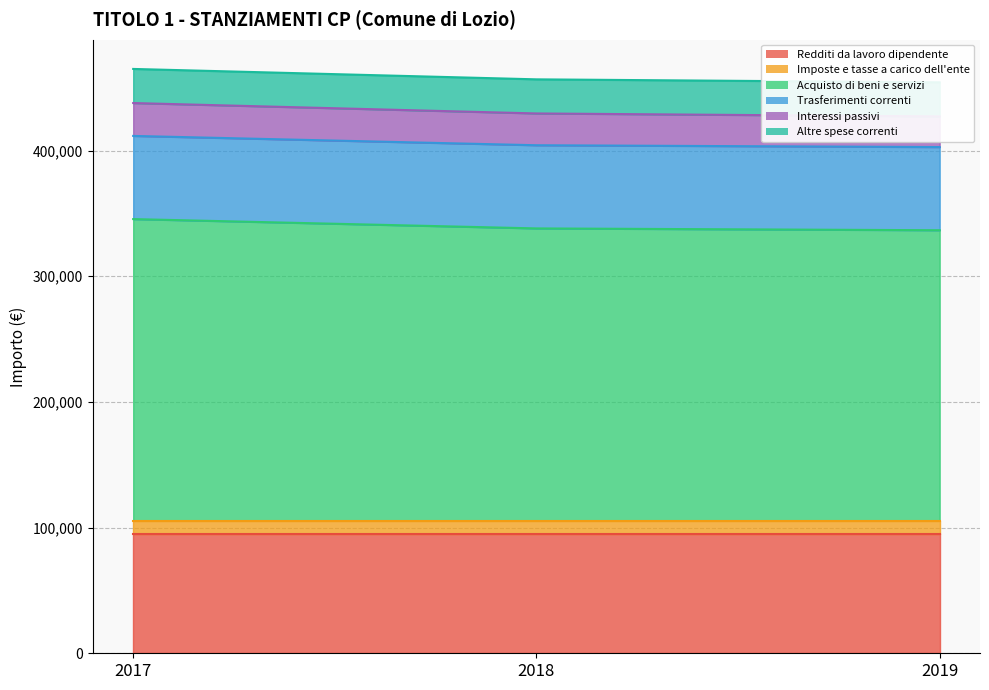

Which category has the highest value in the Altre spese correnti series?

2017